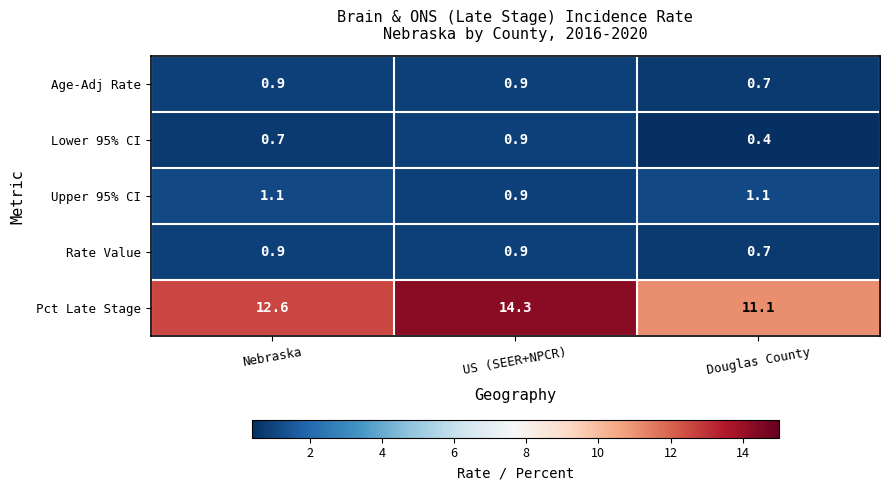

What is the maximum value for Rate Value?

0.9